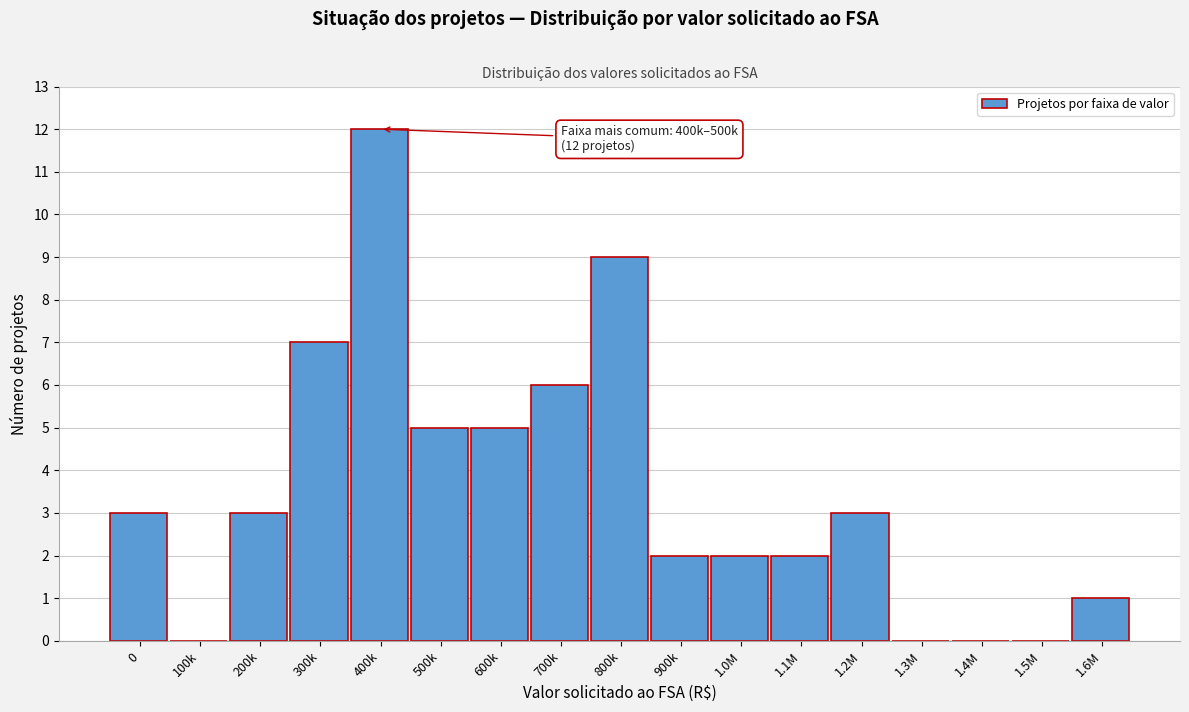

Reading left to right, transcribe all the data shown in this chart.

0=3	100k=0	200k=3	300k=7	400k=12	500k=5	600k=5	700k=6	800k=9	900k=2	1.0M=2	1.1M=2	1.2M=3	1.3M=0	1.4M=0	1.5M=0	1.6M=1